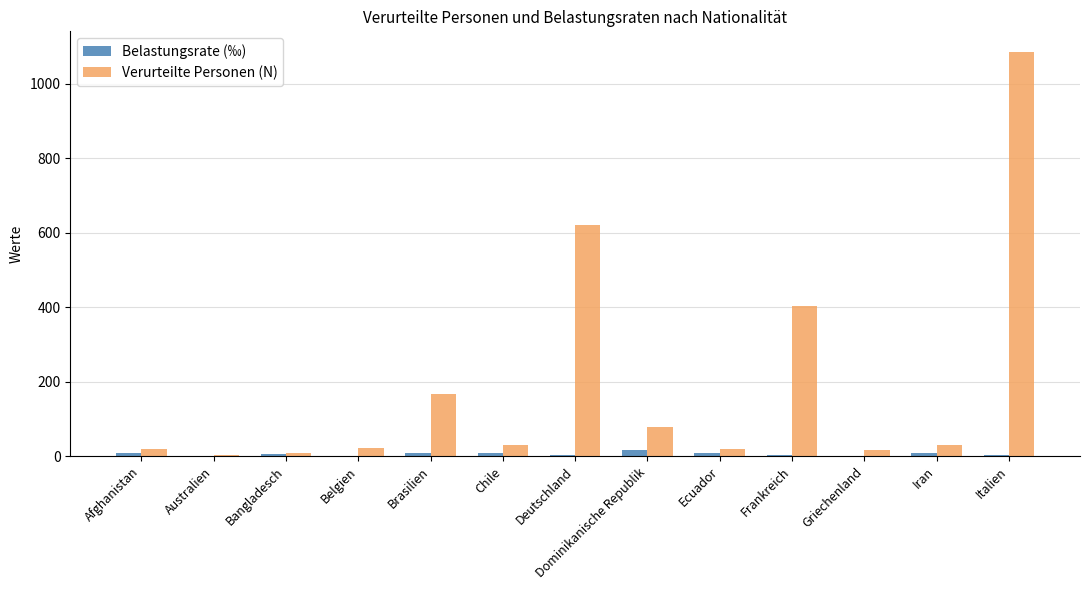

What is the highest value of the Verurteilte Personen (N) series?

1087.0